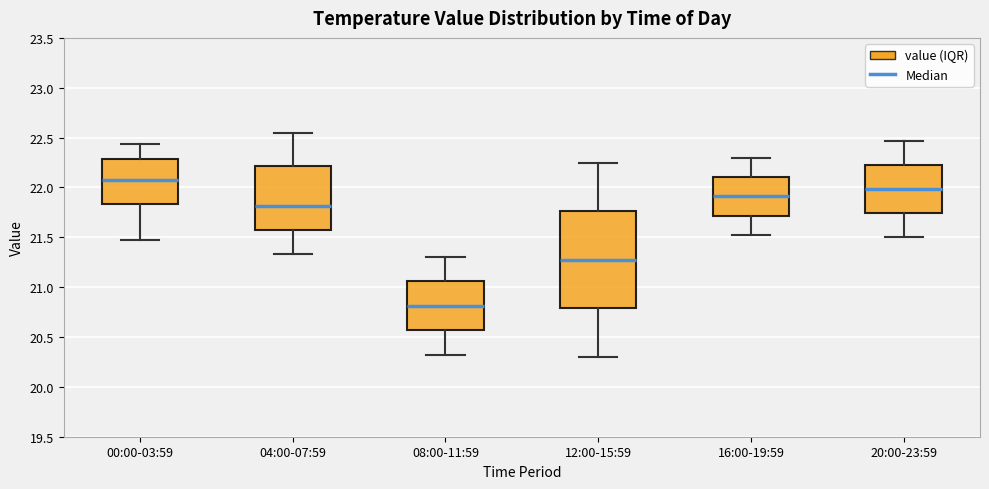

Which box is the tallest, from its lower edge to its upper edge?

12:00-15:59